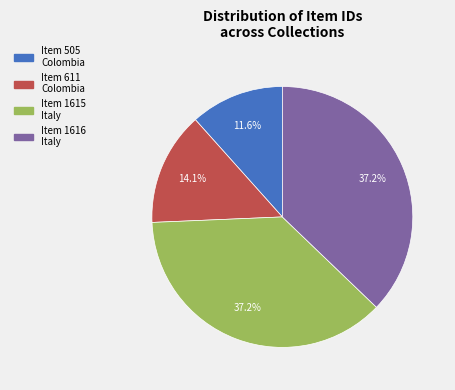

Is there any slice that represents more than half of the pie?

No